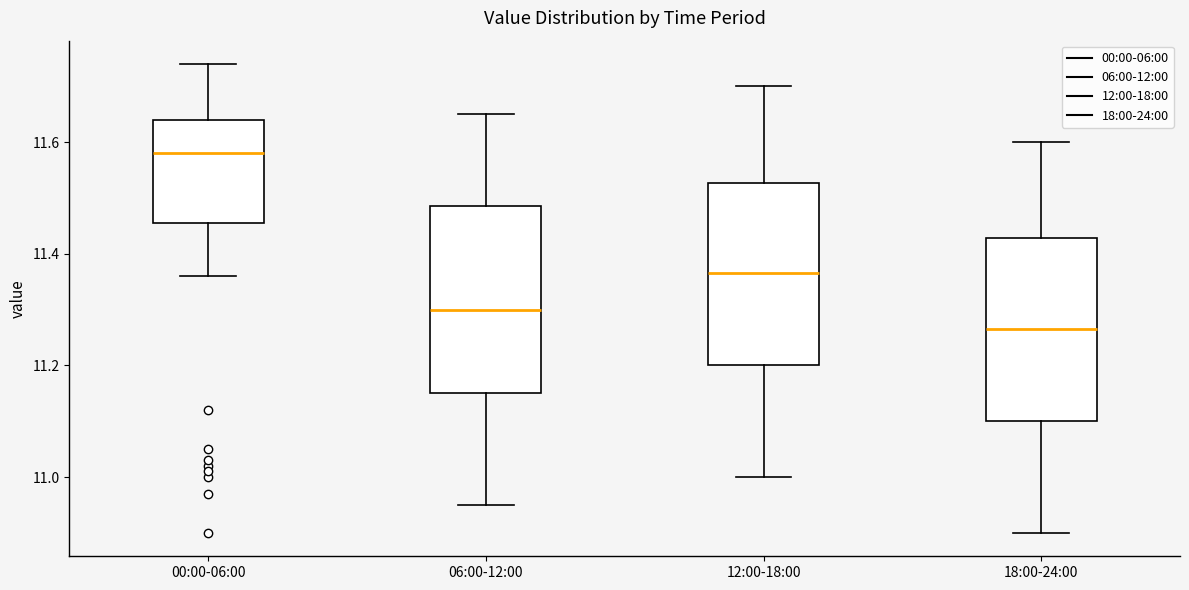

Reading left to right, read every box against the y-axis: the position of its median line, the range the box covers, and the ends of its whiskers. The values are not printed on the chart, so give them approximately, as read against the axis.

00:00-06:00: median 11.58, box 11.46 to 11.64, whiskers 11.36 to 11.74
06:00-12:00: median 11.30, box 11.16 to 11.48, whiskers 10.96 to 11.66
12:00-18:00: median 11.36, box 11.20 to 11.52, whiskers 11.00 to 11.70
18:00-24:00: median 11.26, box 11.10 to 11.42, whiskers 10.90 to 11.60